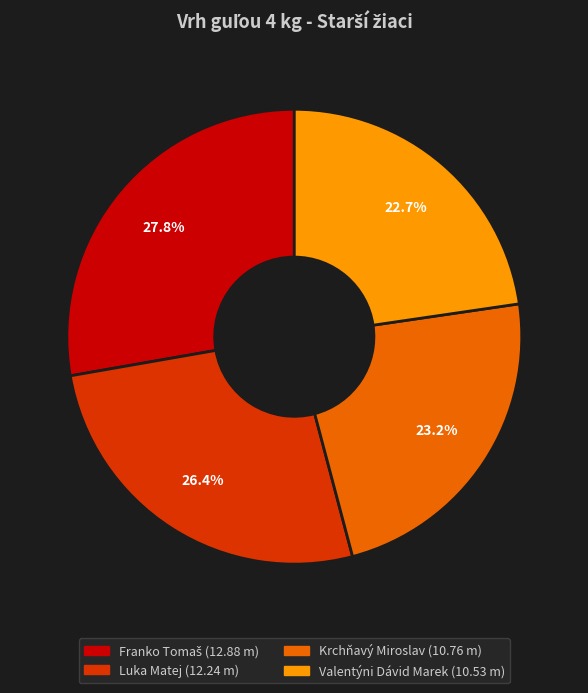

Does any single category account for the majority?

No